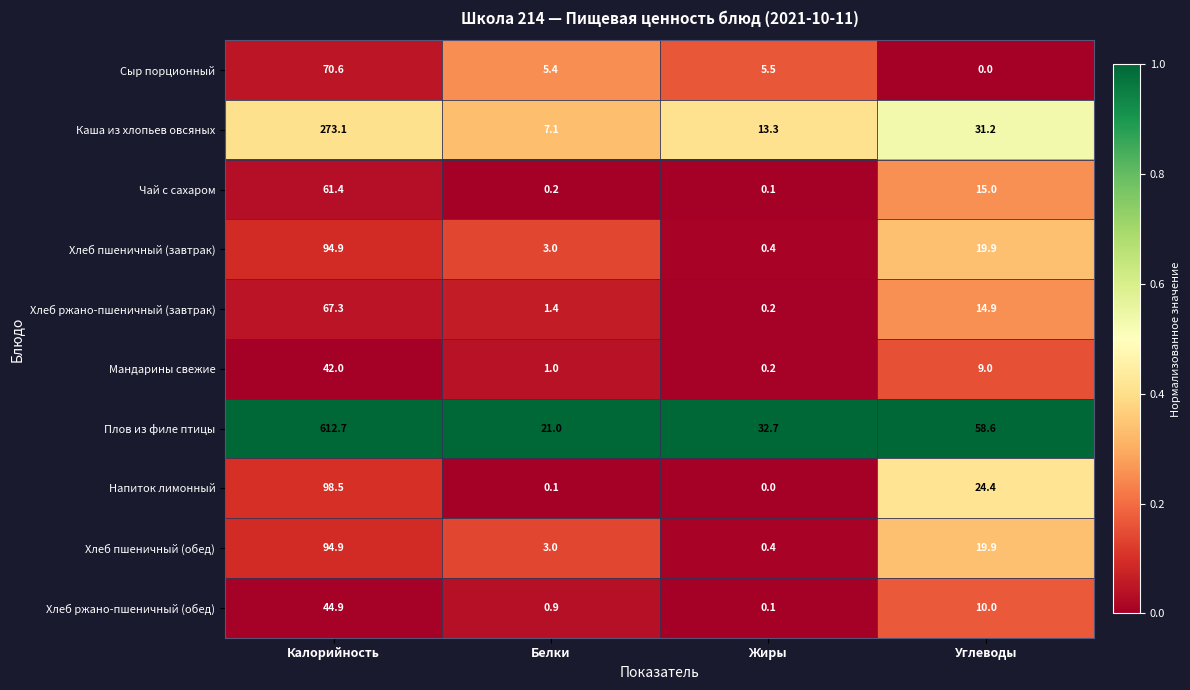

What is the difference between the highest and lowest values at Углеводы?

58.6